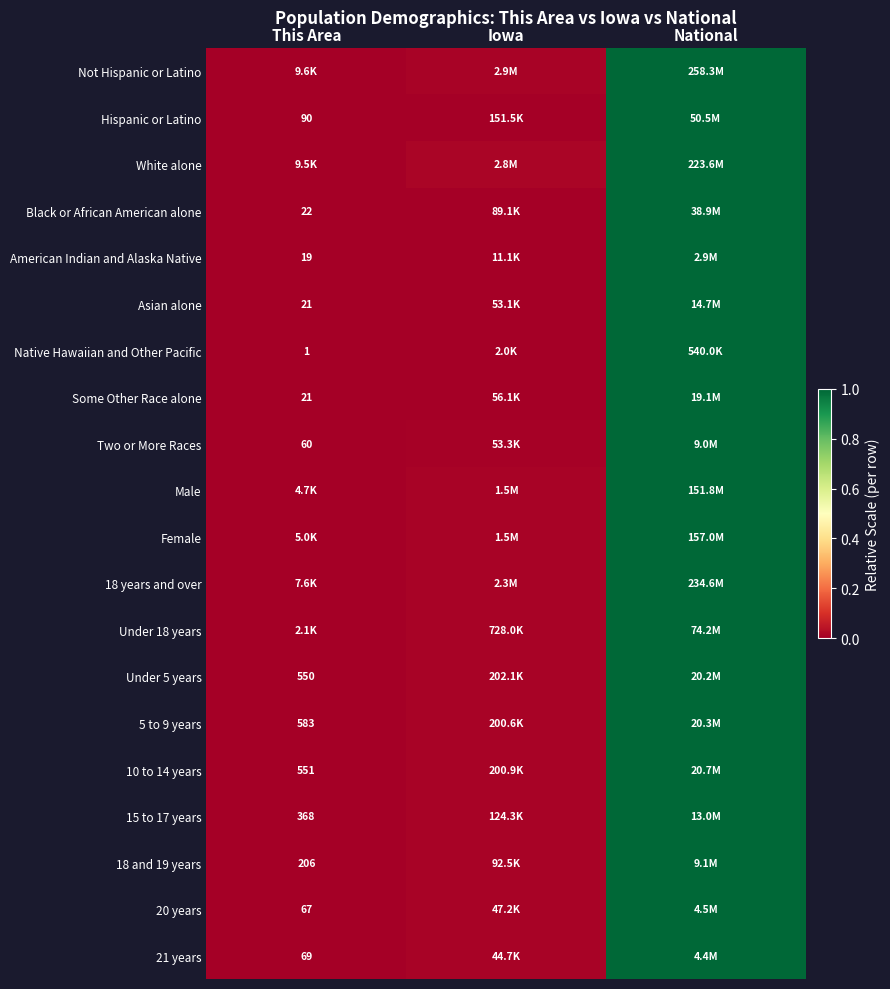

At which category is the sum across all series the highest?

National